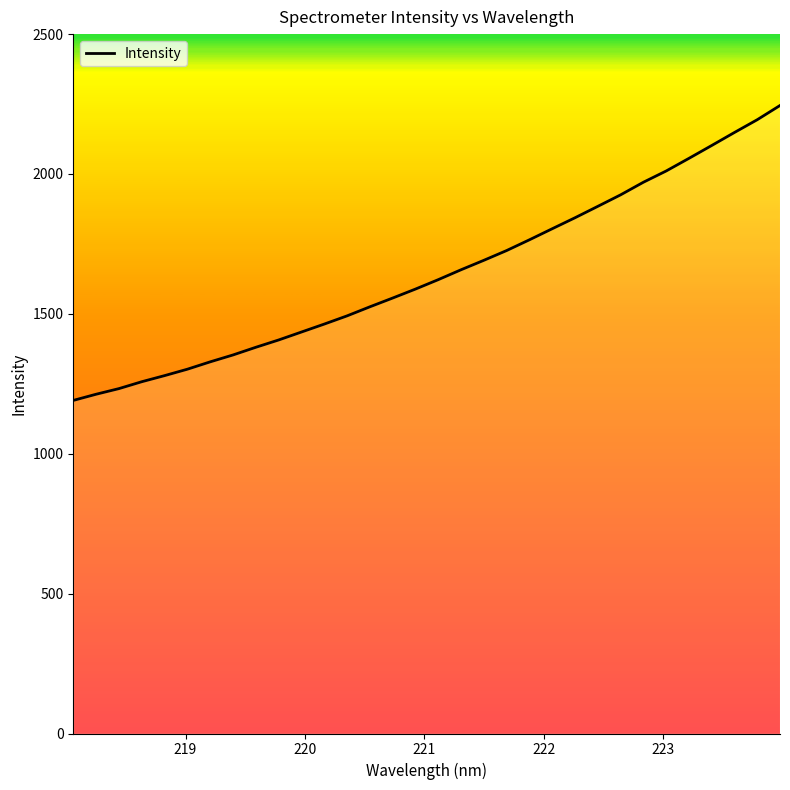

What is the difference between the maximum and minimum values?

1054.2